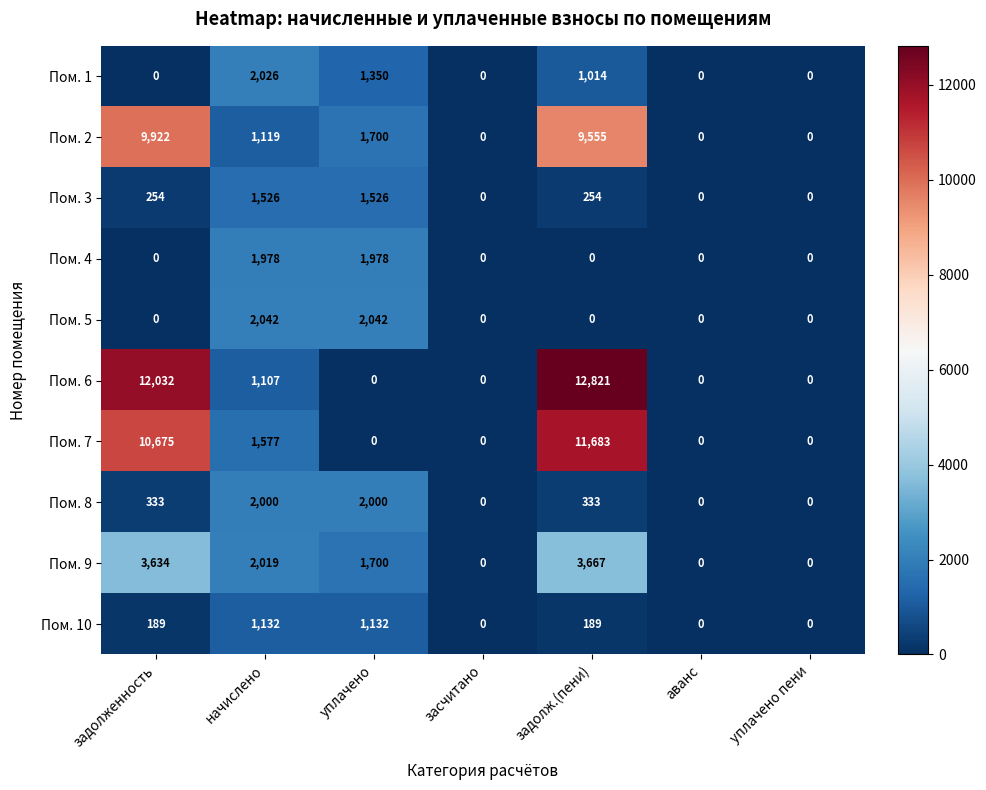

Count the number of data series in this chart.

10